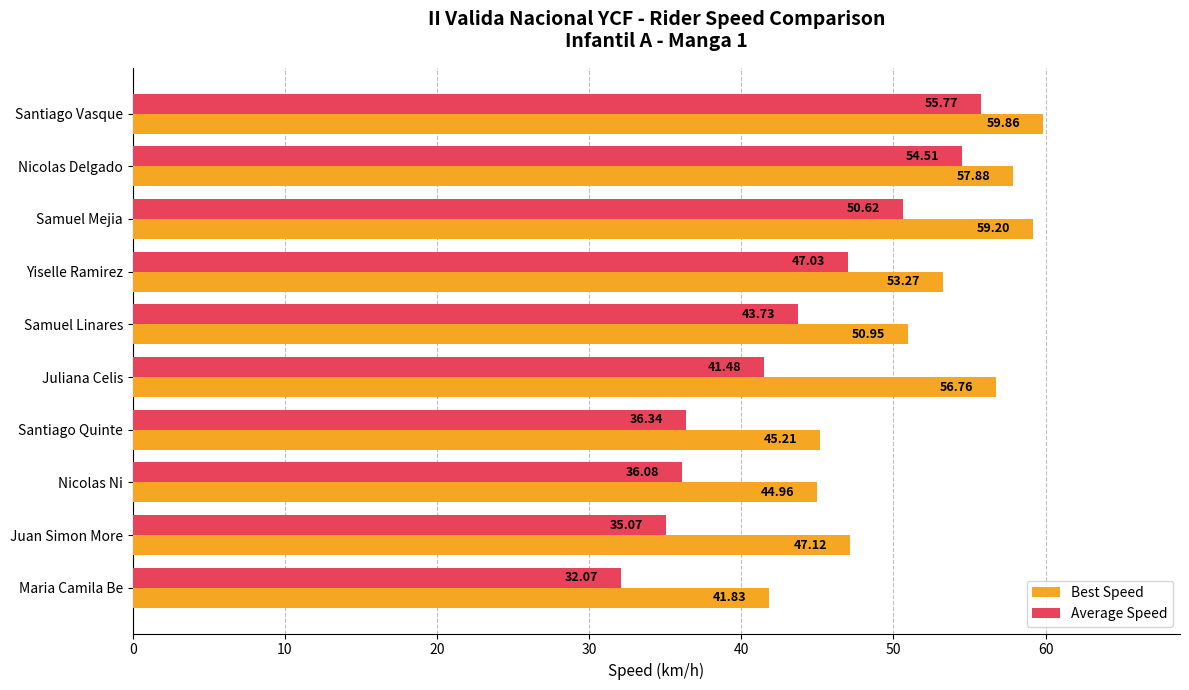

At which category does the chart reach its minimum across all series?

Maria Camila Be